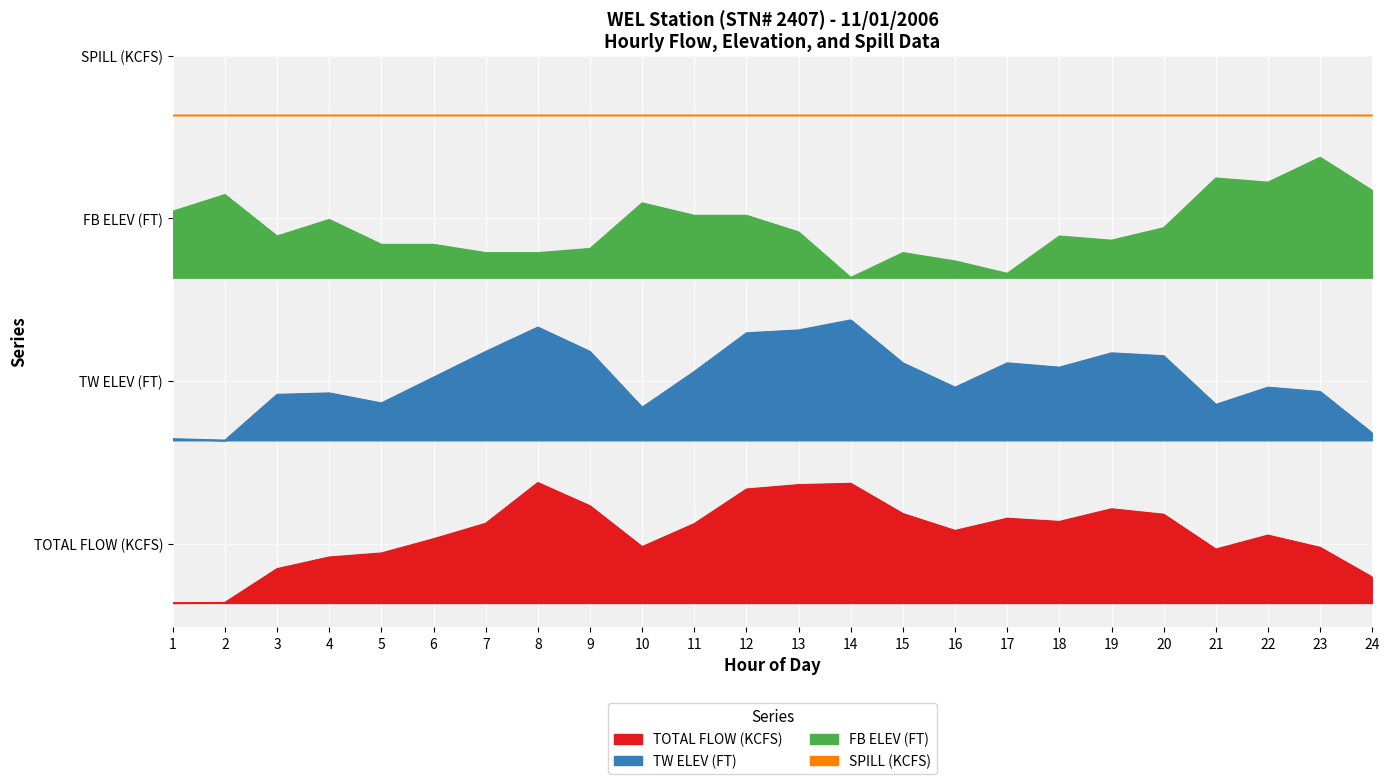

True or false: TW ELEV (FT) and FB ELEV (FT) cross at least once.

False